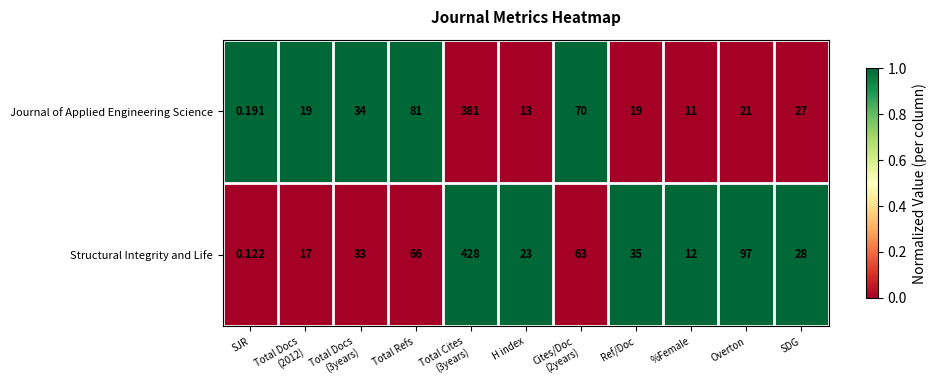

Rank the series by their maximum value, from lowest to highest.

Journal of Applied Engineering Science, Structural Integrity and Life